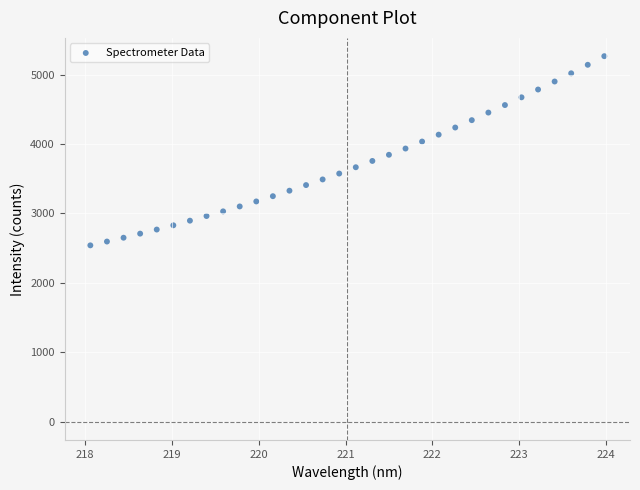

What is the range of Y values (max minus min)?

2725.4